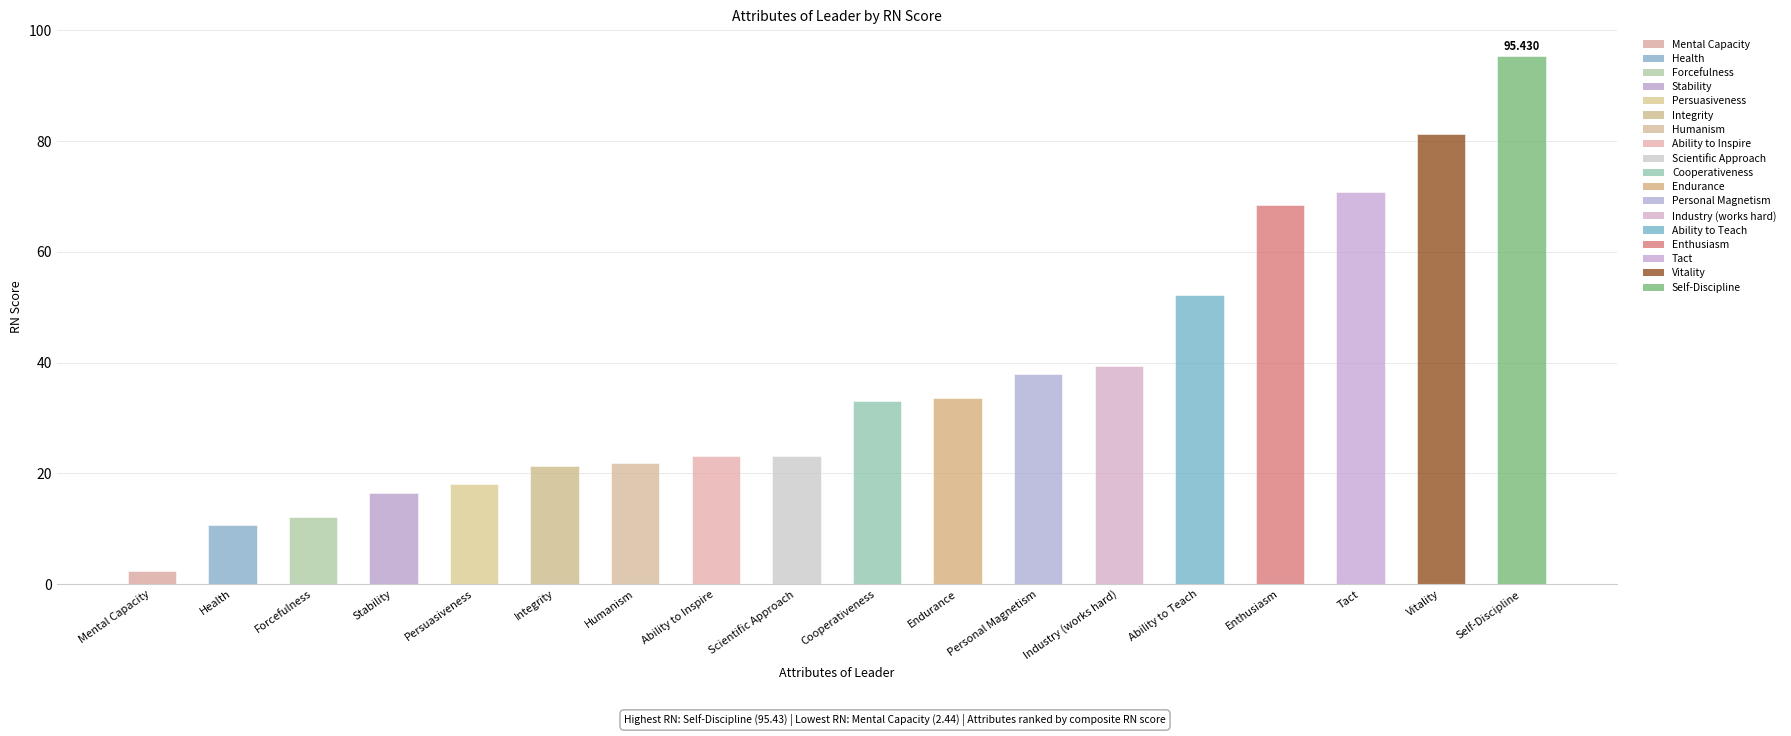

What is the sum of all values?

661.7